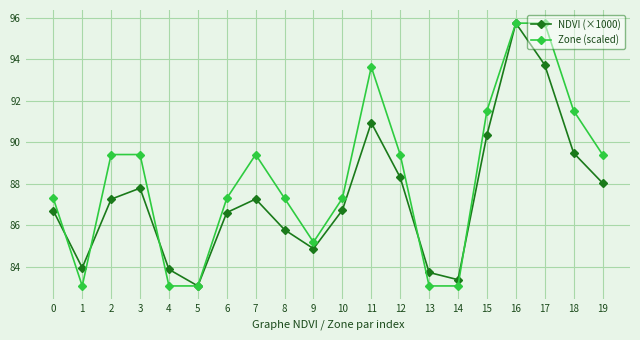

What is the difference between the maximum and minimum values in the NDVI (×1000) series?

12.7